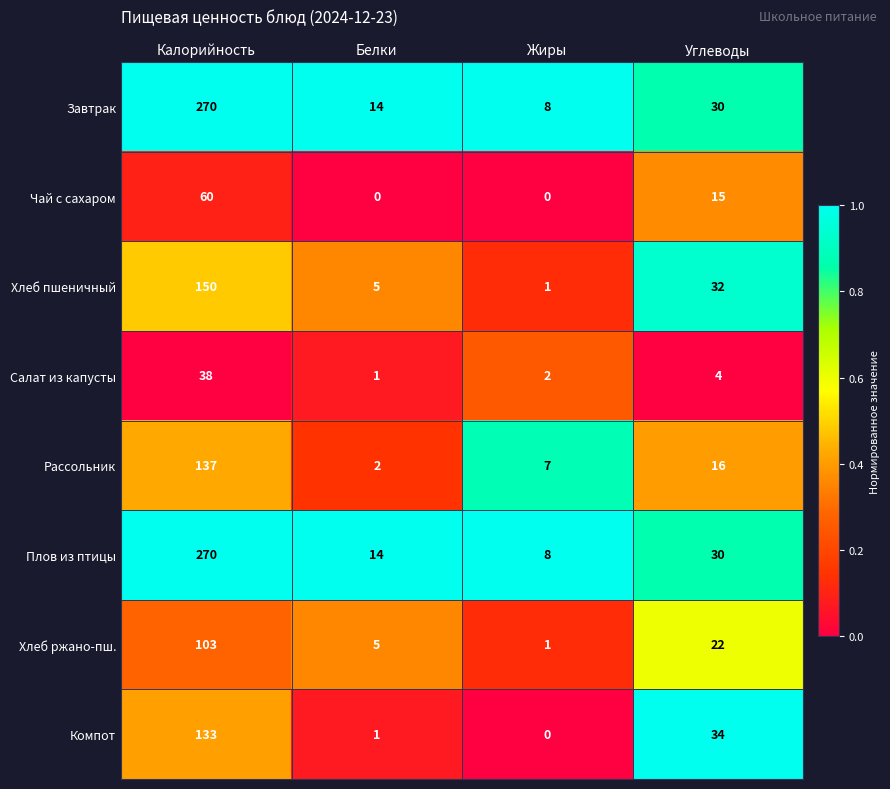

What is the total value across all series at Белки?

42